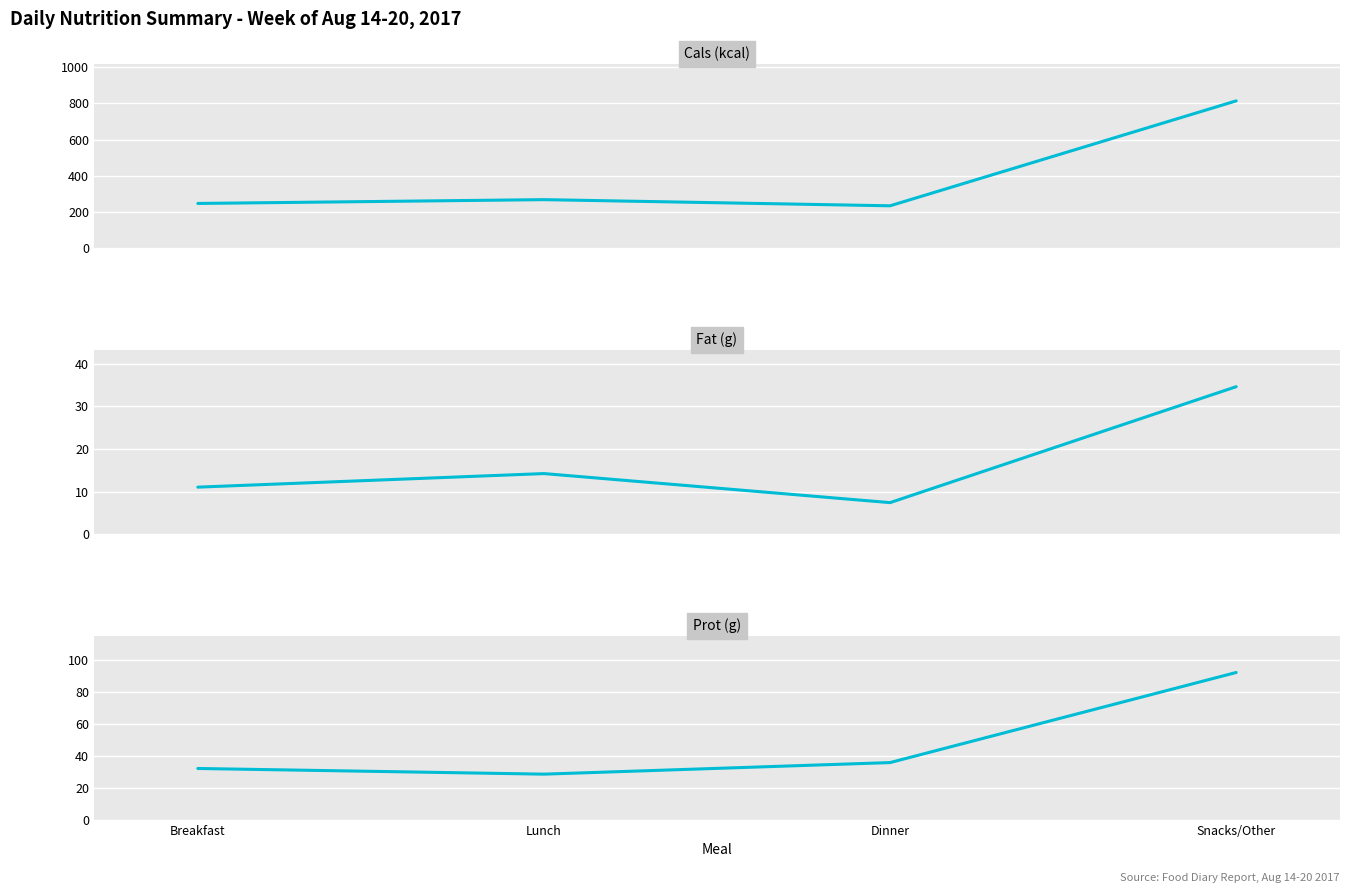

What is the value of the Prot (g) point at the 2nd from the left?

28.6